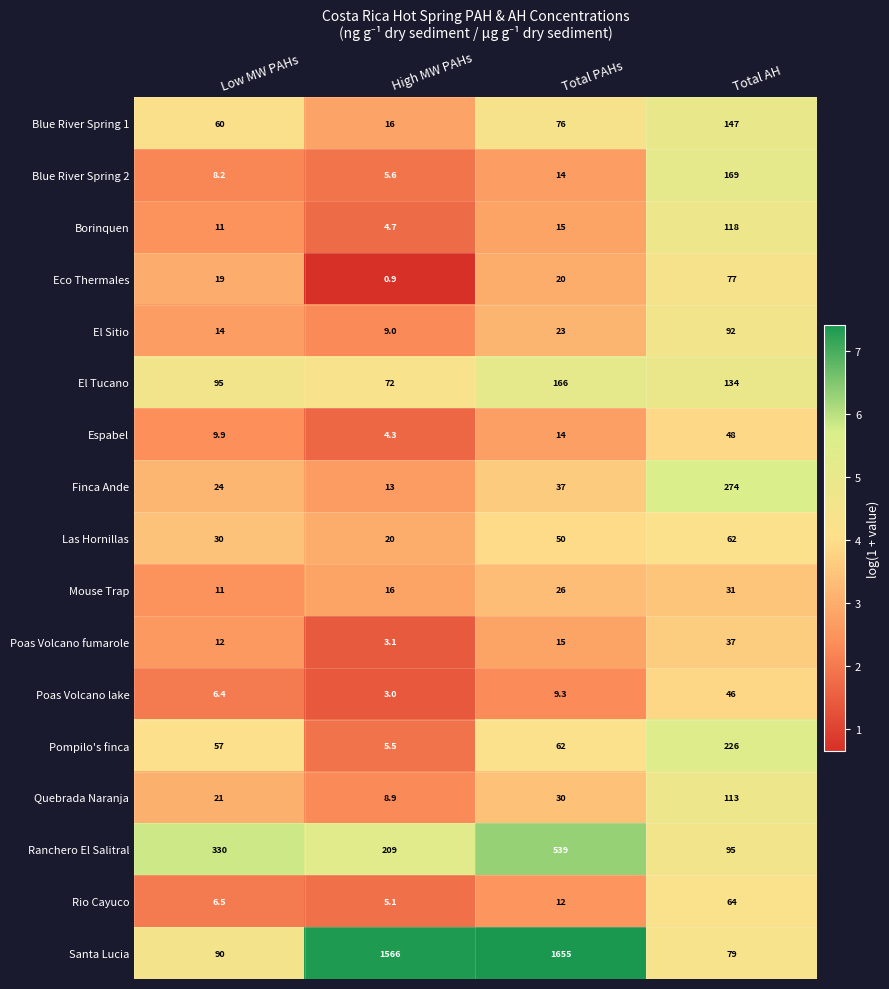

True or false: Blue River Spring 2 has a value of 38.6 at Total AH.

False